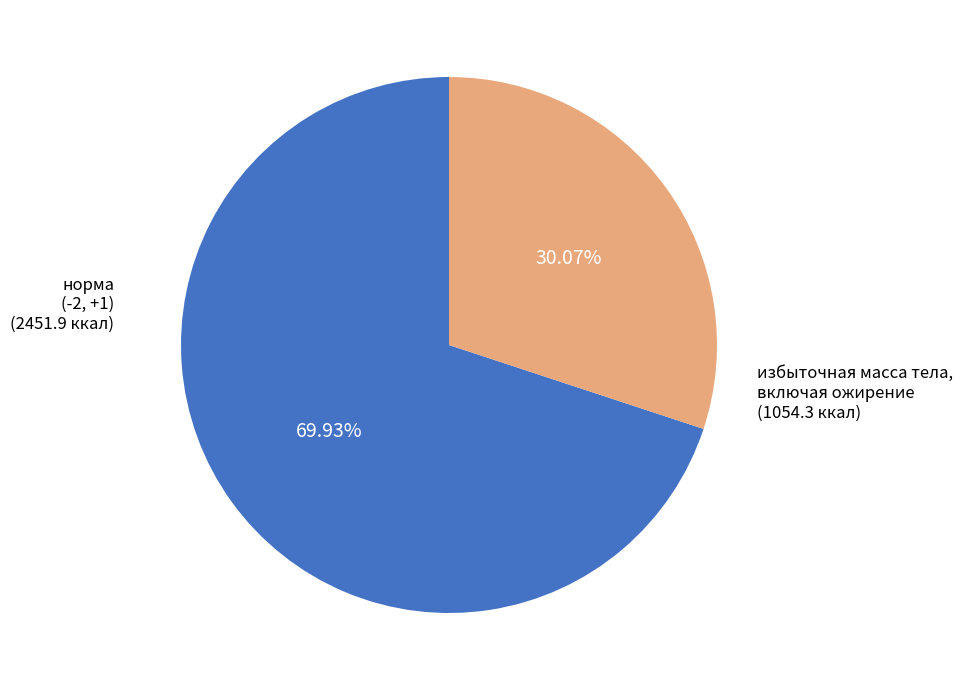

What is the majority slice?

норма (-2, +1)